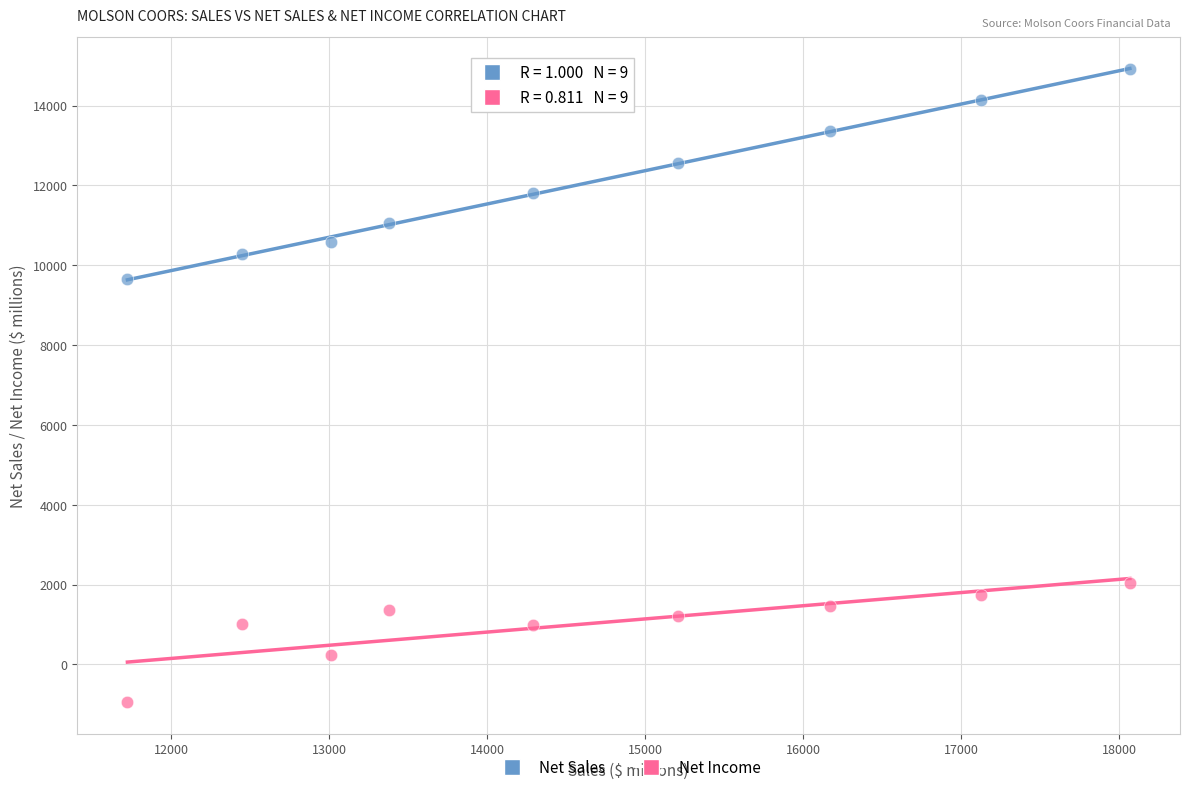

Which series reaches the maximum Y coordinate?

Net Sales